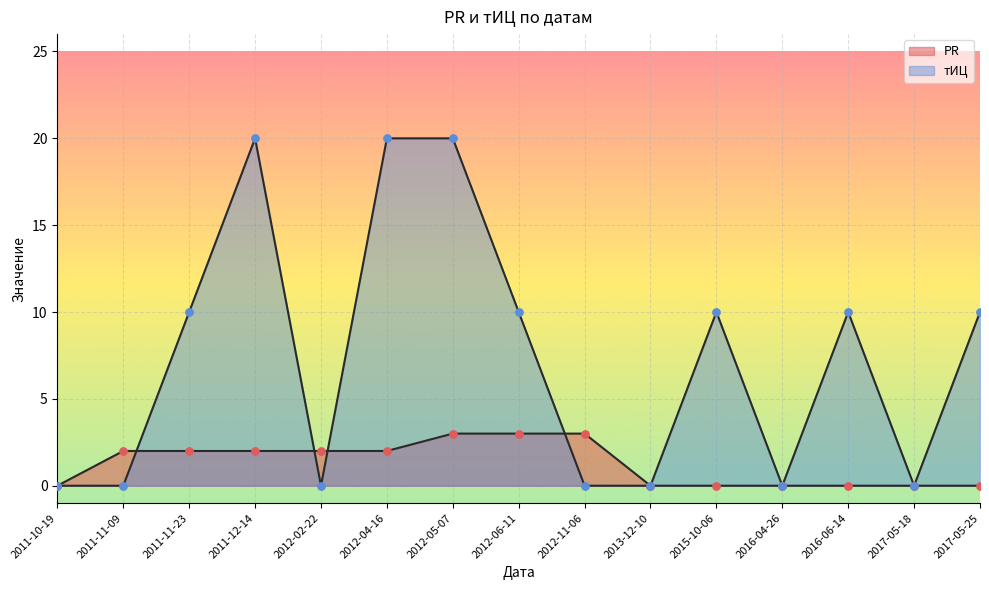

At how many categories does at least one series exceed 9?

8